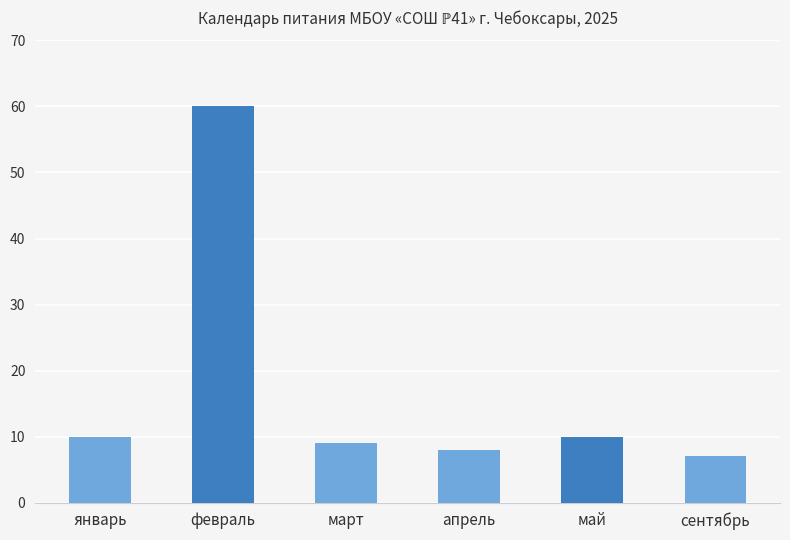

What is the difference between the values at сентябрь and март?

2